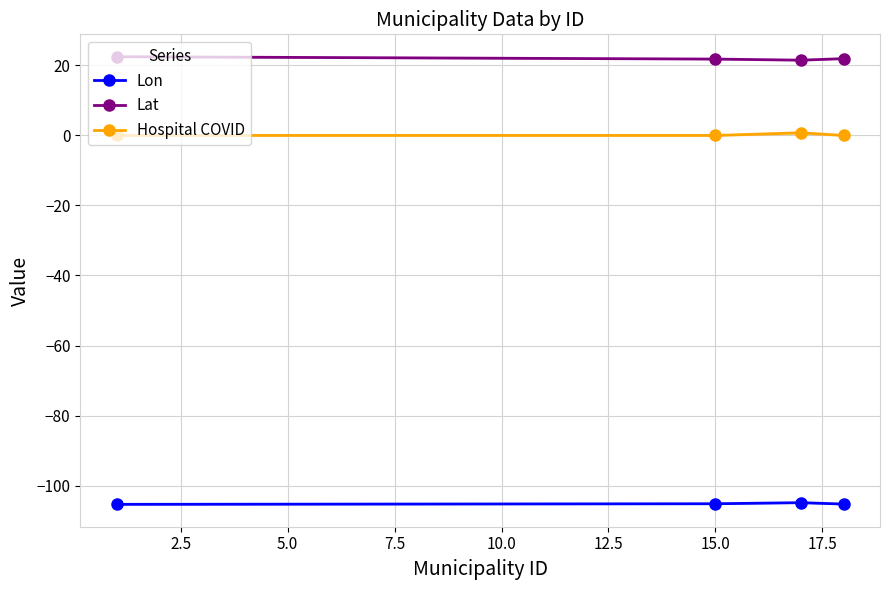

Does the chart have visible grid lines?

Yes